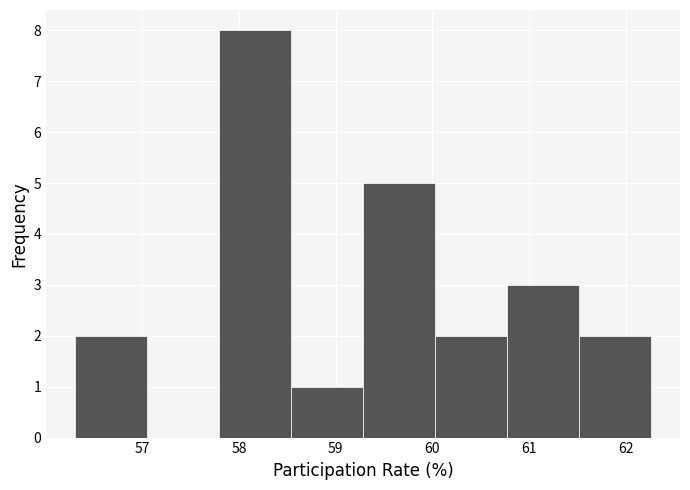

What is the height of the bar covering 60.0 to 60.8 on the x-axis? Neither the bar edges nor the heights are printed on the chart, so give them approximately, as read against the axes.

2